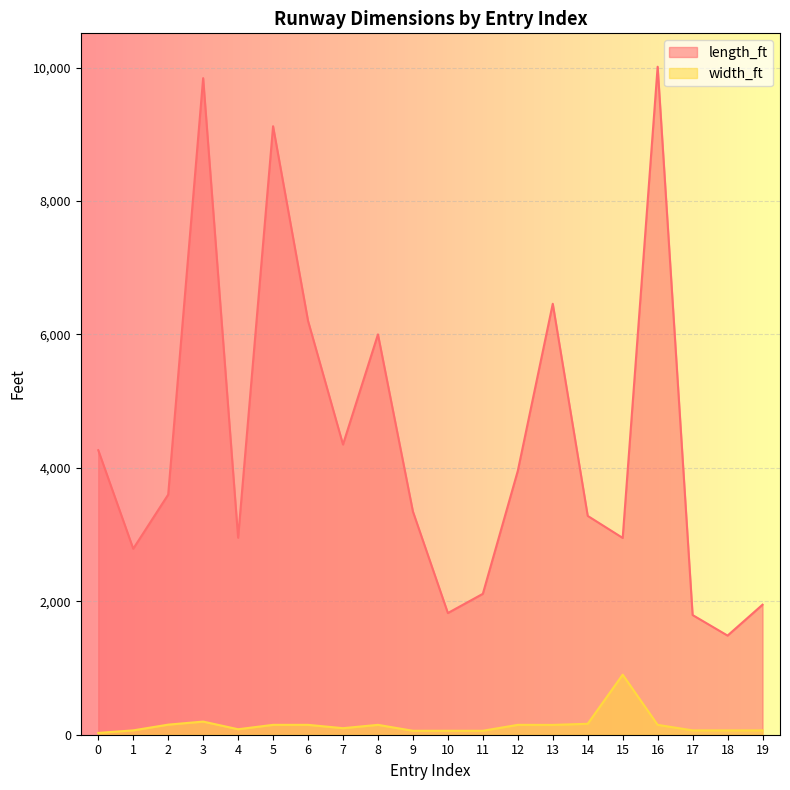

Reading left to right, what are all the values shown in this chart?

length_ft: 0=4265	1=2788	2=3599	3=9842	4=2953	5=9121	6=6204	7=4350	8=6001	9=3346	10=1824	11=2112	12=3955	13=6460	14=3280	15=2950	16=10013	17=1794	18=1486	19=1949
width_ft: 0=27	1=65	2=151	3=197	4=82	5=148	6=148	7=98	8=148	9=59	10=59	11=59	12=148	13=147	14=164	15=900	16=148	17=65	18=65	19=65